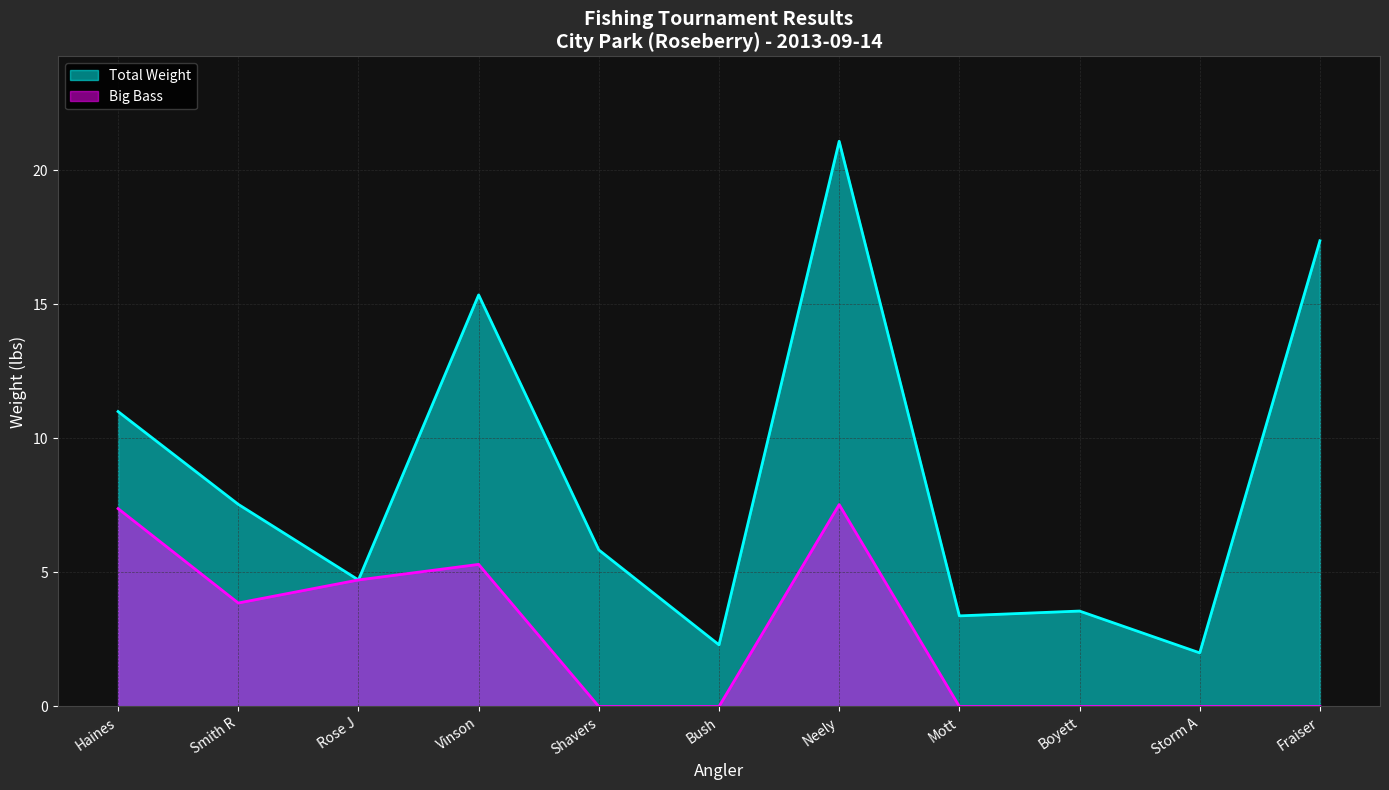

Does the chart display data point markers on the line(s)?

No